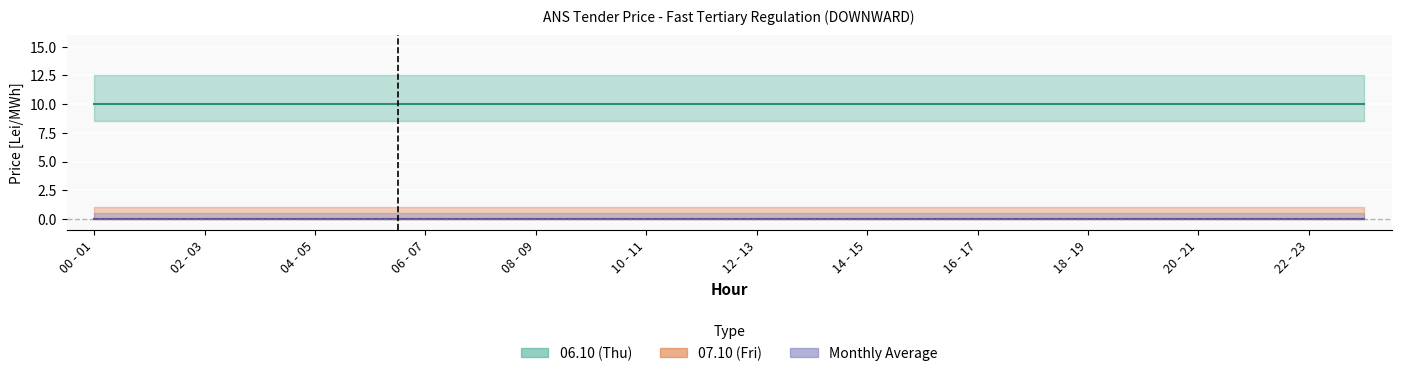

Between 01 - 02 and 09 - 10, which series saw the biggest shift?

06.10 (Thu)